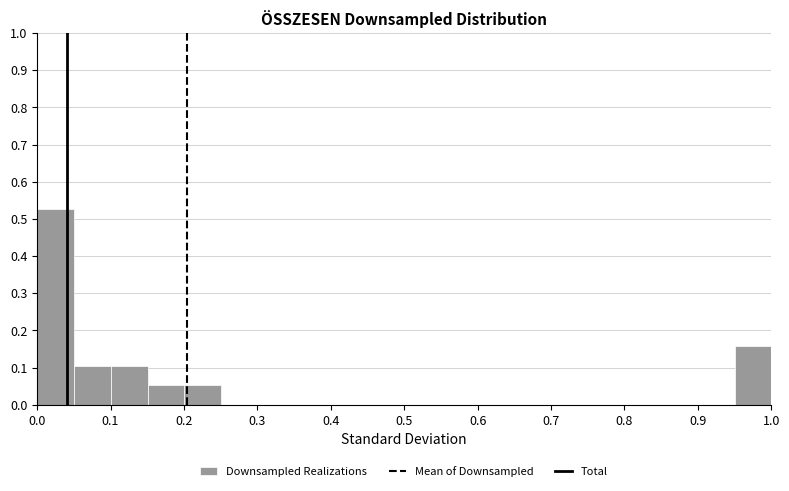

Which range on the x-axis has the tallest bar?

0.00 to 0.05